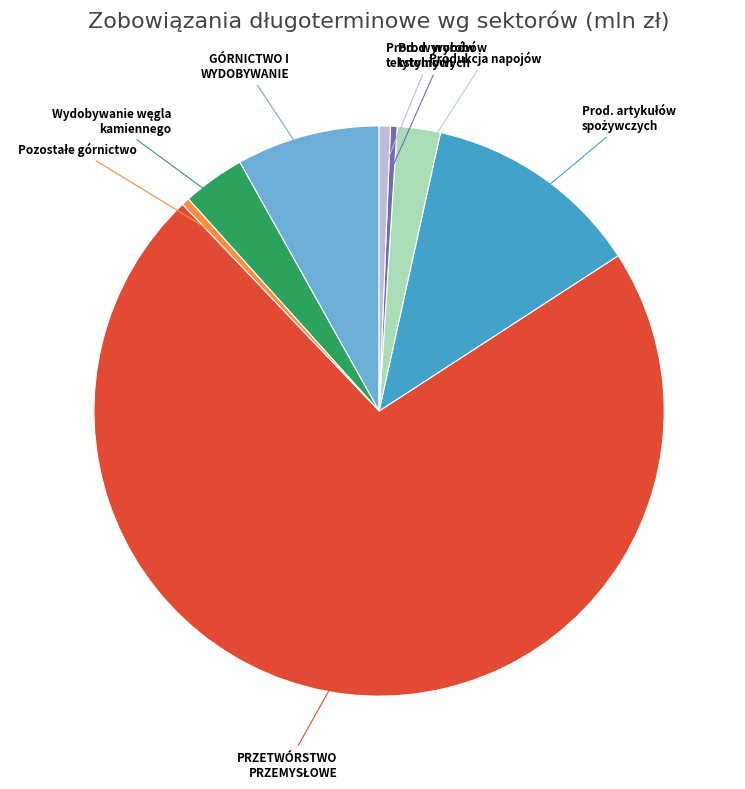

Does any single category account for the majority?

Yes